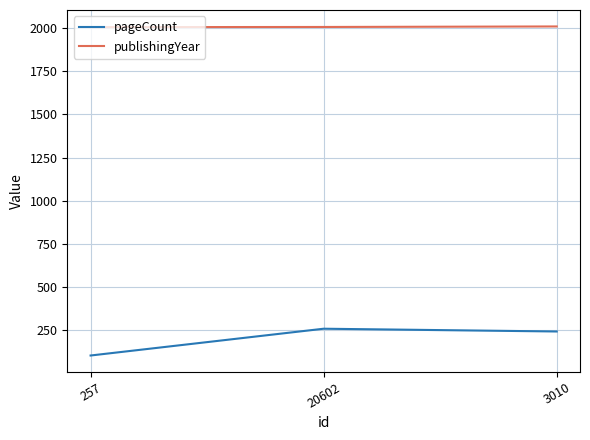

Is it true that publishingYear equals 1244 at 3010?

False